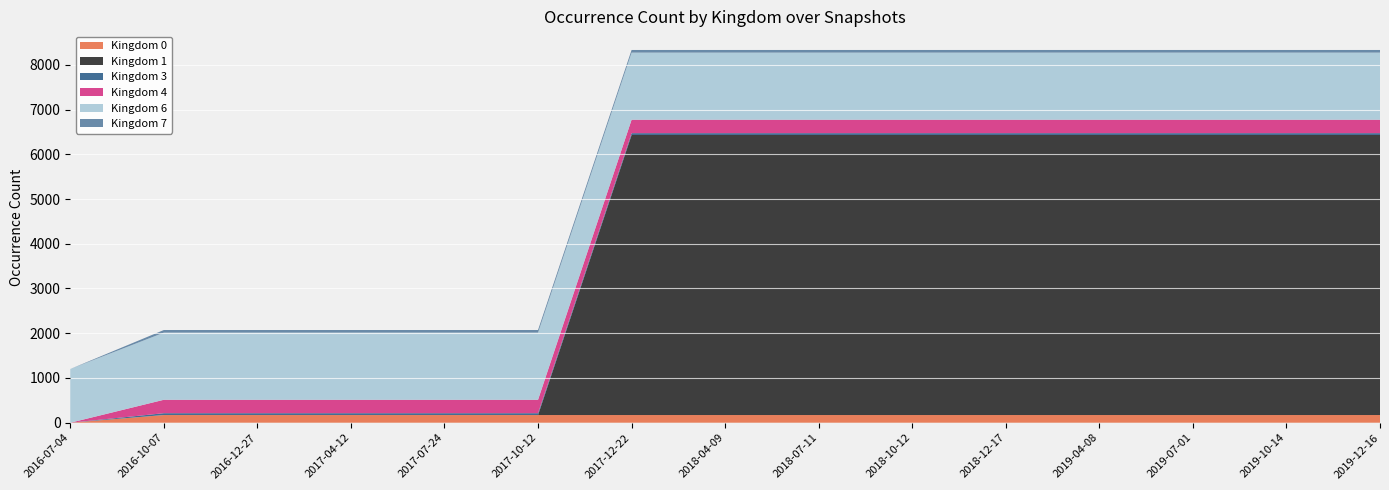

Reading left to right, list all the values displayed in this chart.

Kingdom 0: 0	172	172	172	172	172	172	172	172	172	172	172	172	172	172
Kingdom 1: 0	0	0	0	0	0	6259	6259	6259	6259	6259	6259	6259	6259	6259
Kingdom 3: 0	41	41	41	41	41	41	41	41	41	41	41	41	41	41
Kingdom 4: 0	300	300	300	300	300	300	300	300	300	300	300	300	300	300
Kingdom 6: 1201	1500	1500	1500	1500	1500	1500	1500	1500	1500	1500	1500	1500	1500	1500
Kingdom 7: 0	59	59	59	59	59	59	59	59	59	59	59	59	59	59